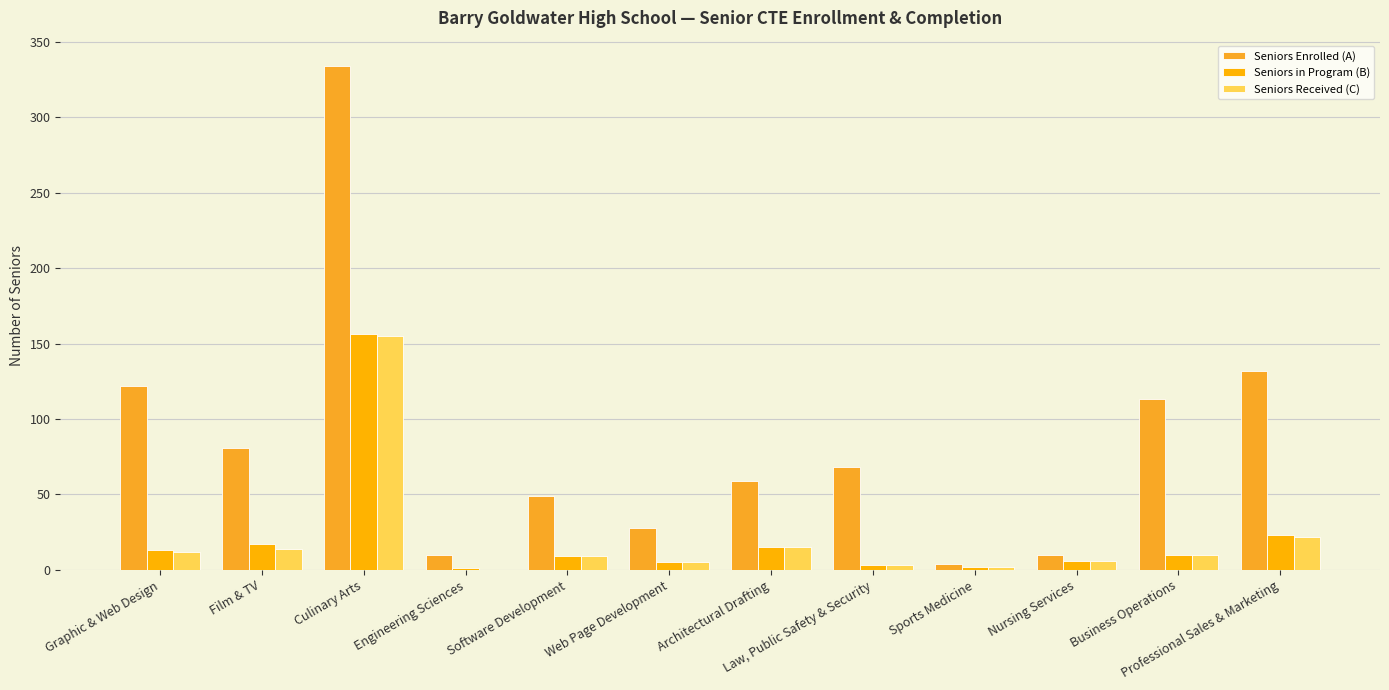

How many groups of bars are there?

12